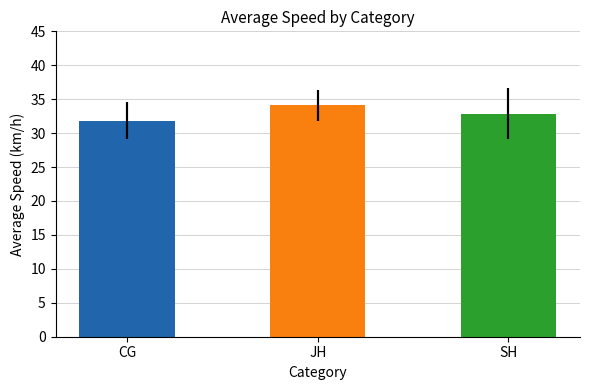

Which has a higher value, CG or SH?

SH